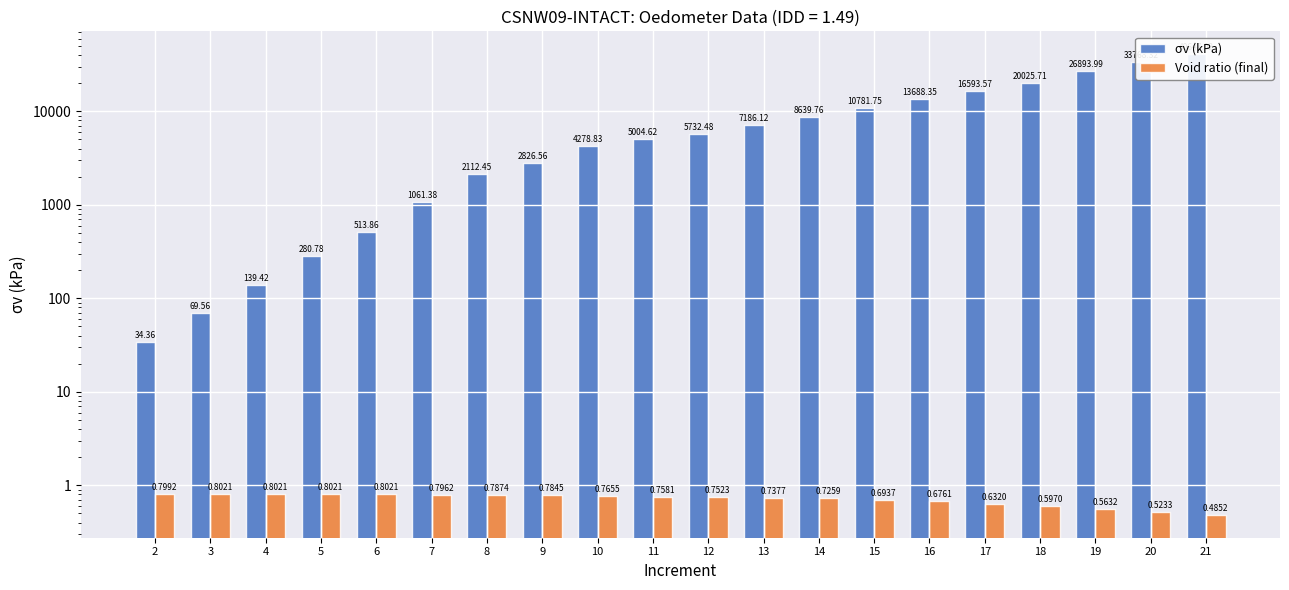

Which category has the lowest value in the Void ratio (final) series?

21